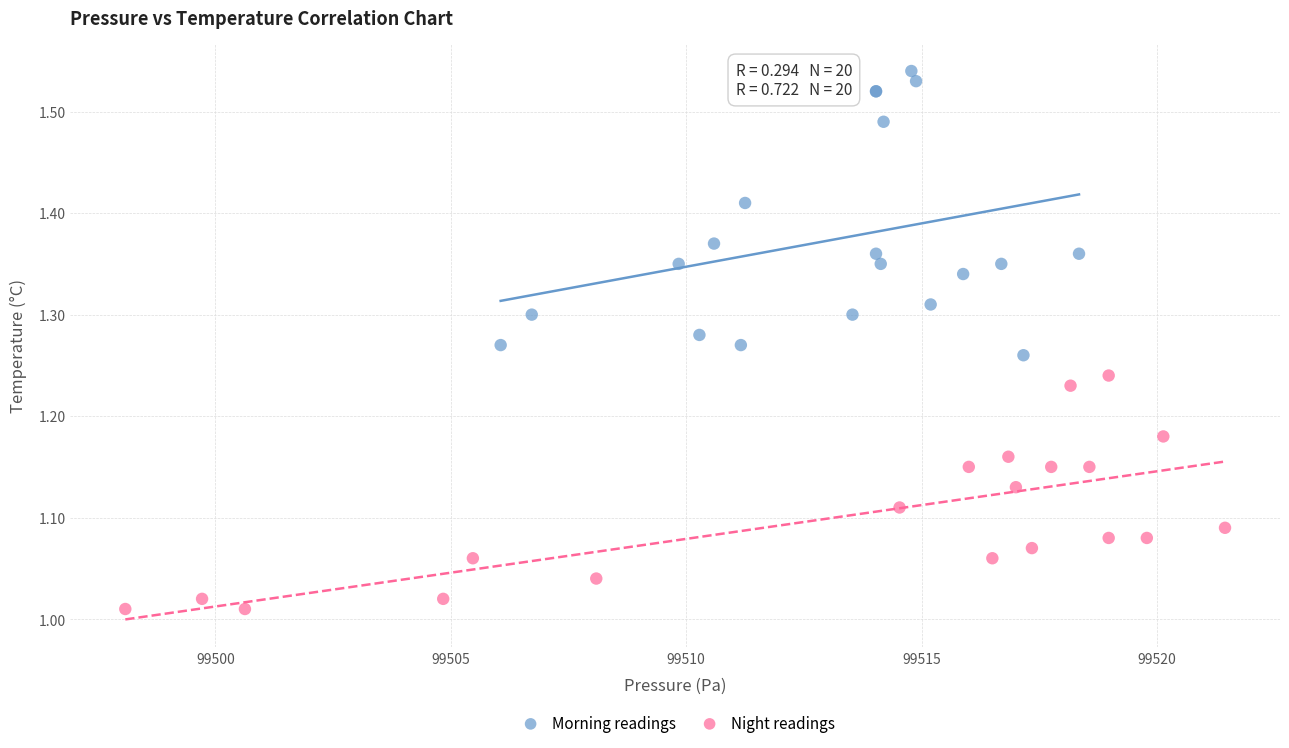

Which series has the widest spread of Y values?

Morning readings